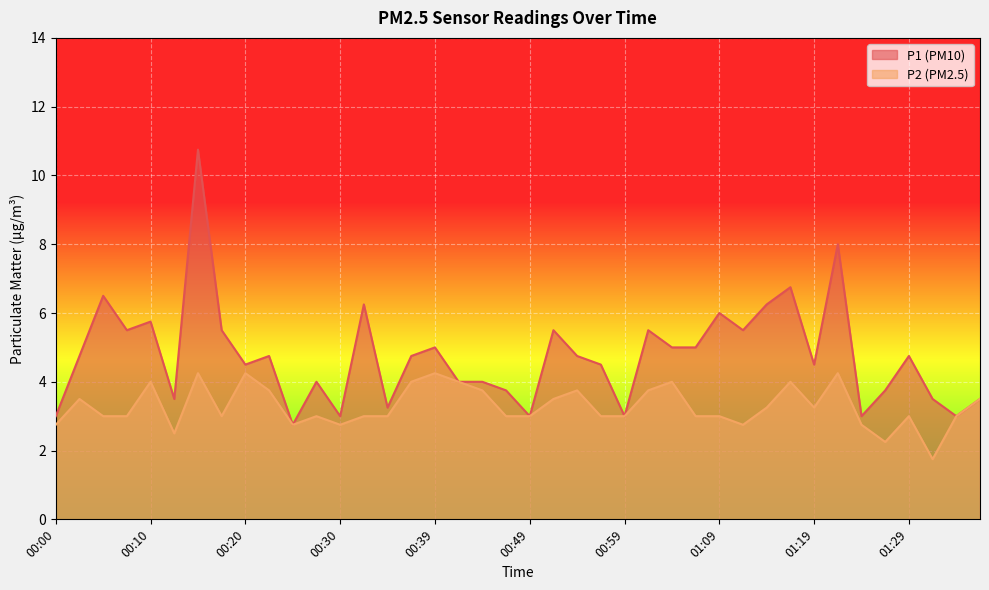

How many interior local peaks does the P2 series have?

11